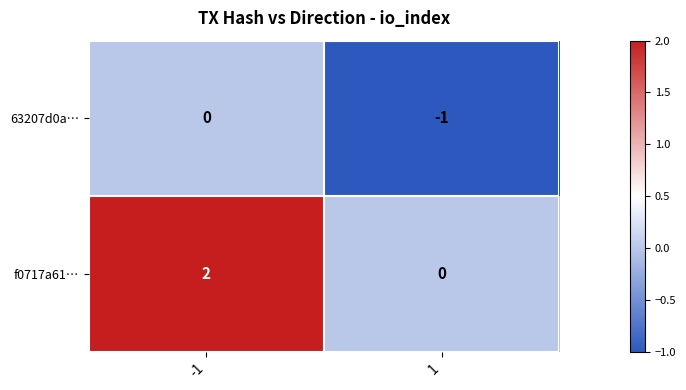

The f0717a61… series shows 1 at 1. True or false?

False